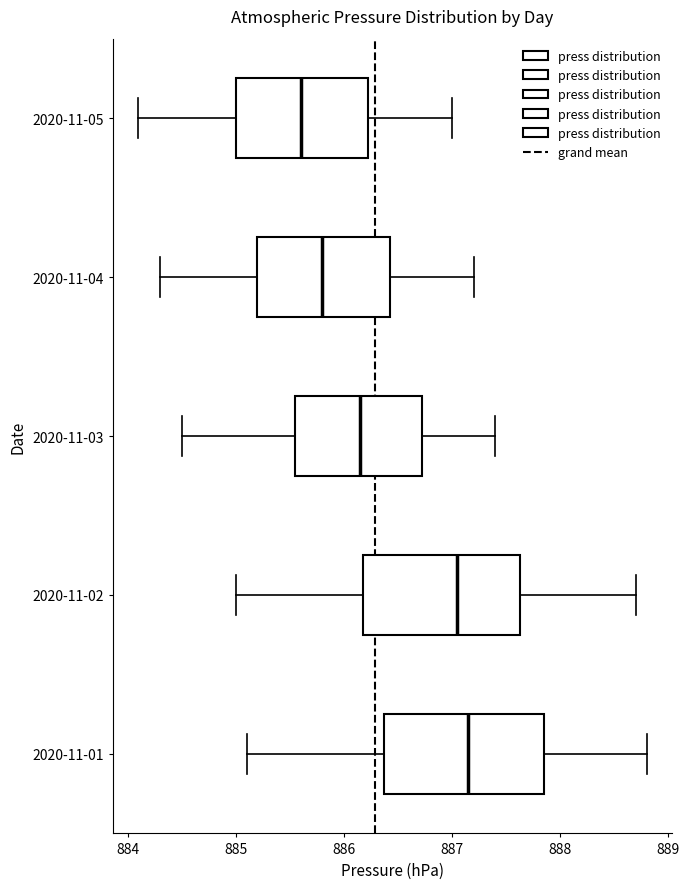

Reading bottom to top, read every box against the x-axis: the position of its median line, the range the box covers, and the ends of its whiskers. The values are not printed on the chart, so give them approximately, as read against the axis.

2020-11-01: median 887.2, box 886.4 to 887.9, whiskers 885.1 to 888.8
2020-11-02: median 887.1, box 886.2 to 887.6, whiskers 885.0 to 888.7
2020-11-03: median 886.2, box 885.6 to 886.7, whiskers 884.5 to 887.4
2020-11-04: median 885.8, box 885.2 to 886.4, whiskers 884.3 to 887.2
2020-11-05: median 885.6, box 885.0 to 886.2, whiskers 884.1 to 887.0